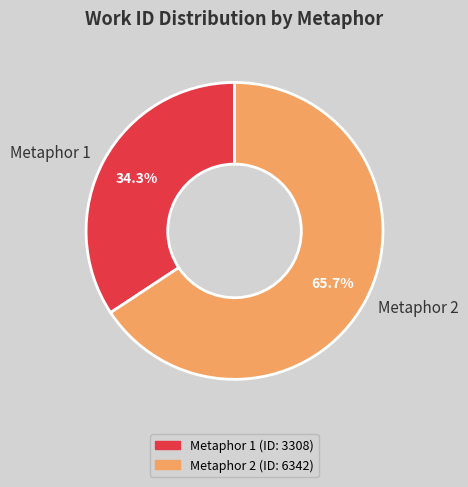

How many segments does this pie chart have?

2